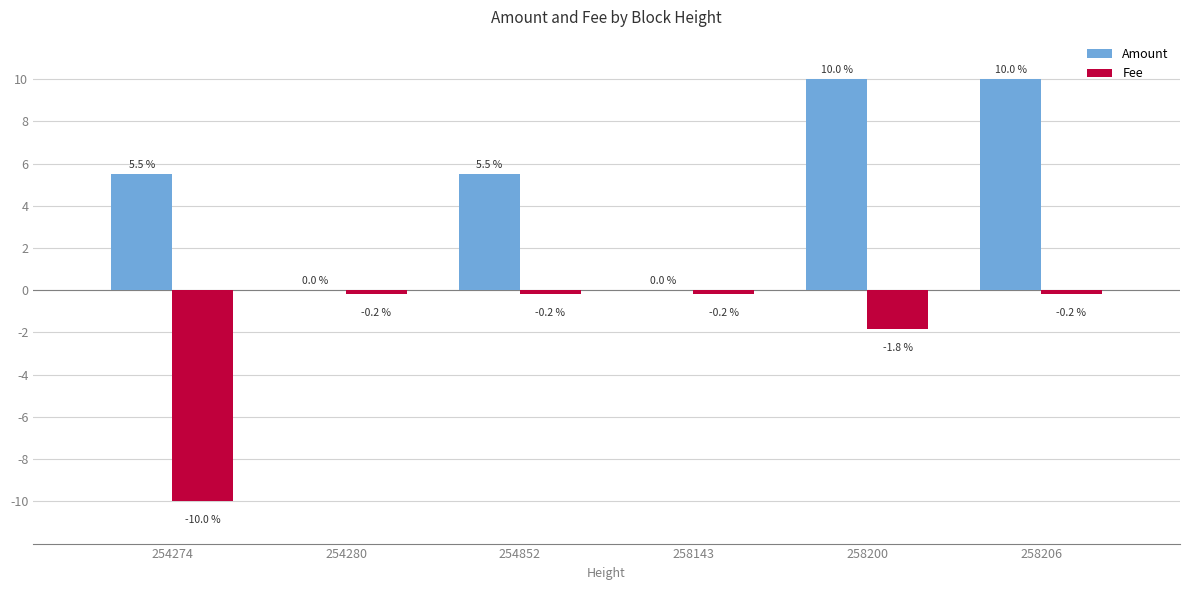

What is the sum of the Fee values at 254274 and 254280?

-10.2